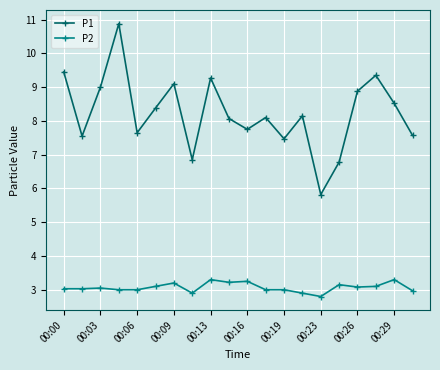

Rank the series by their average value, from highest to lowest.

P1, P2